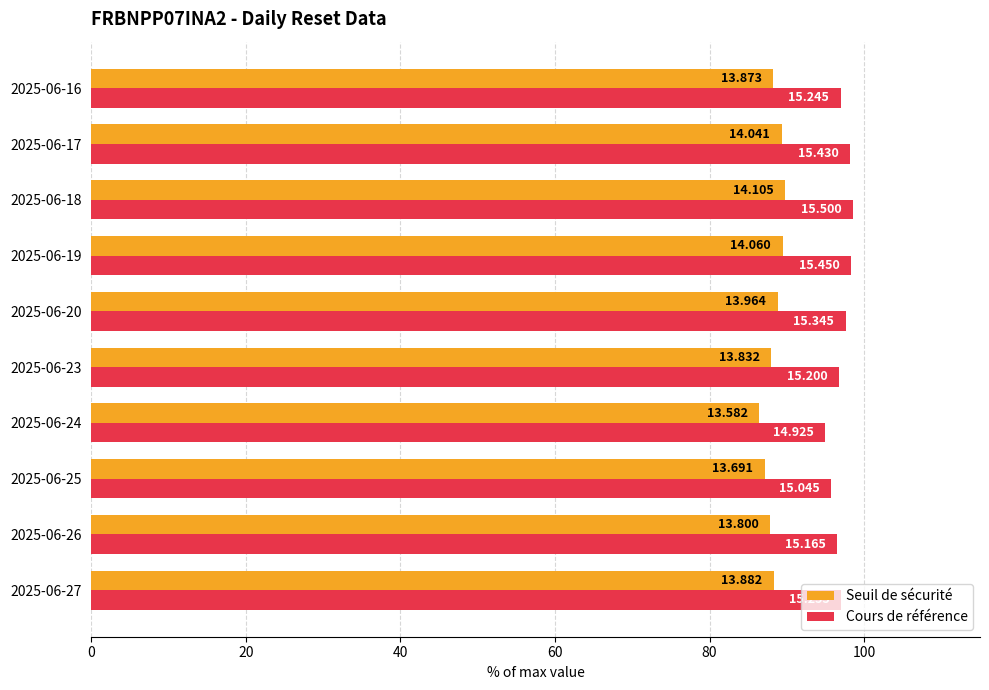

What are all the series names shown in the legend?

Seuil de sécurité, Cours de référence